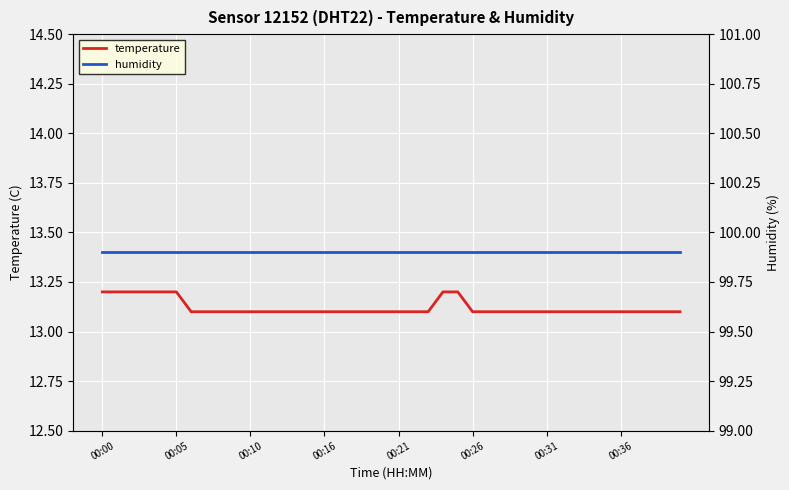

What is the sum of all humidity values?

3996.0